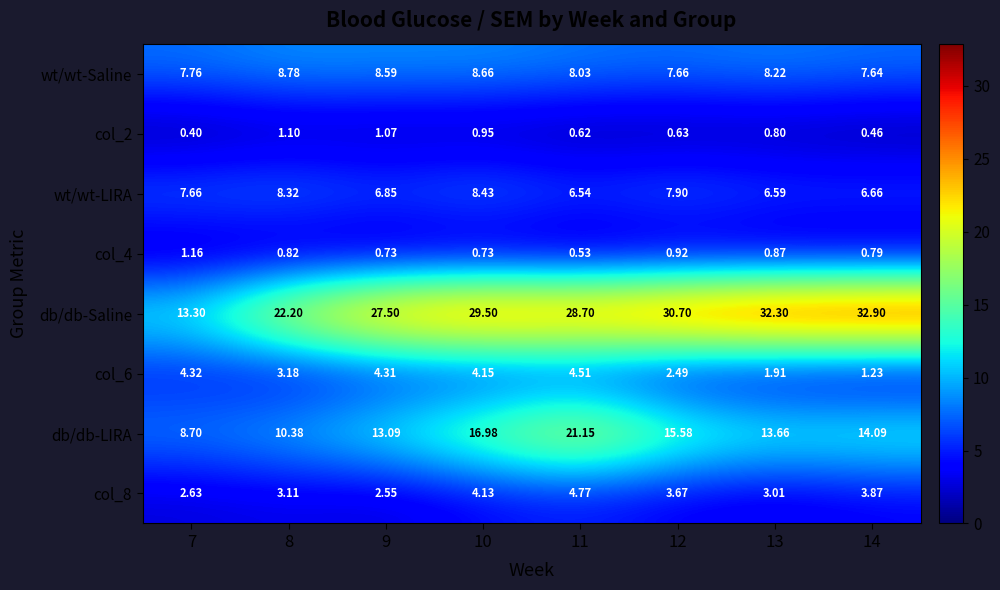

Which series has the widest spread of values?

db/db-Saline